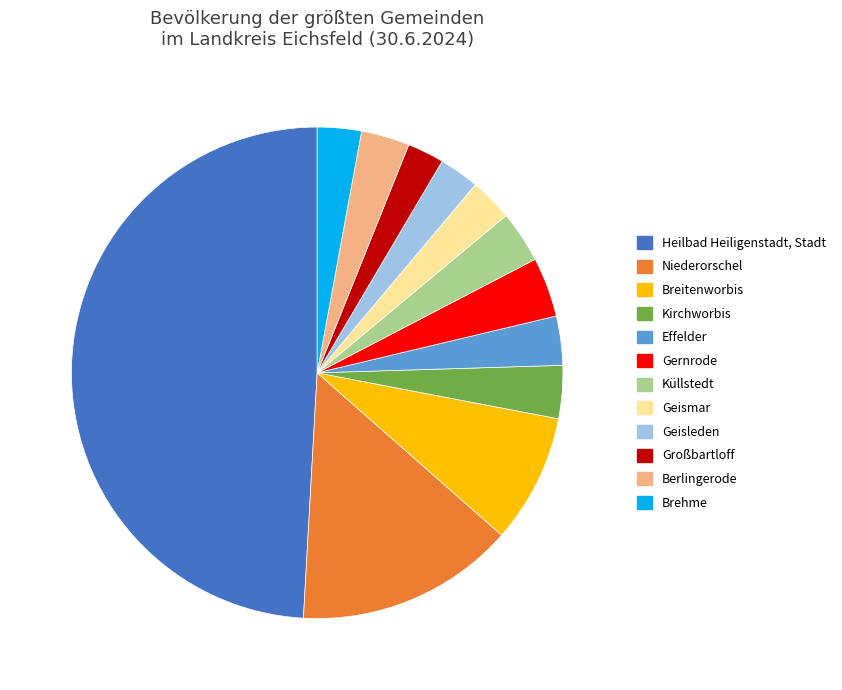

How many slices are in this pie chart?

12